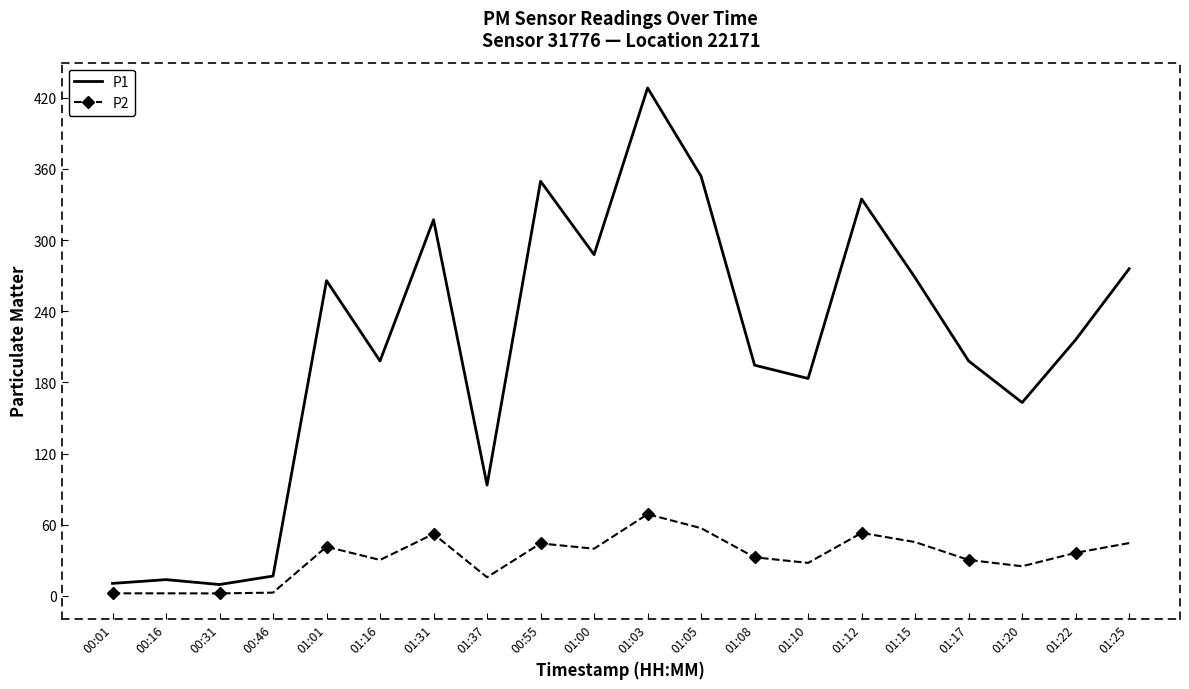

Which series has the largest total across all categories?

P1